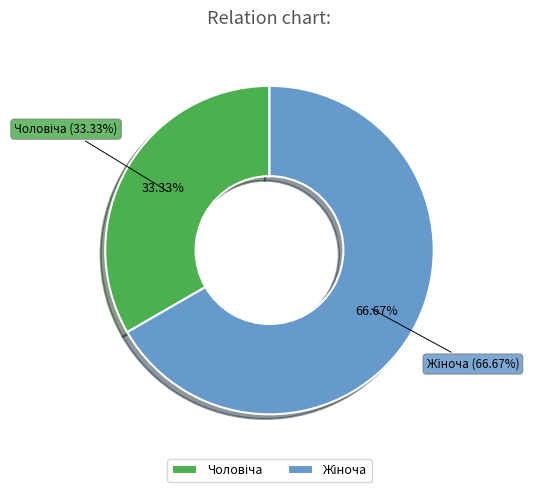

True or false: Чоловіча accounts for 33% of the total.

True